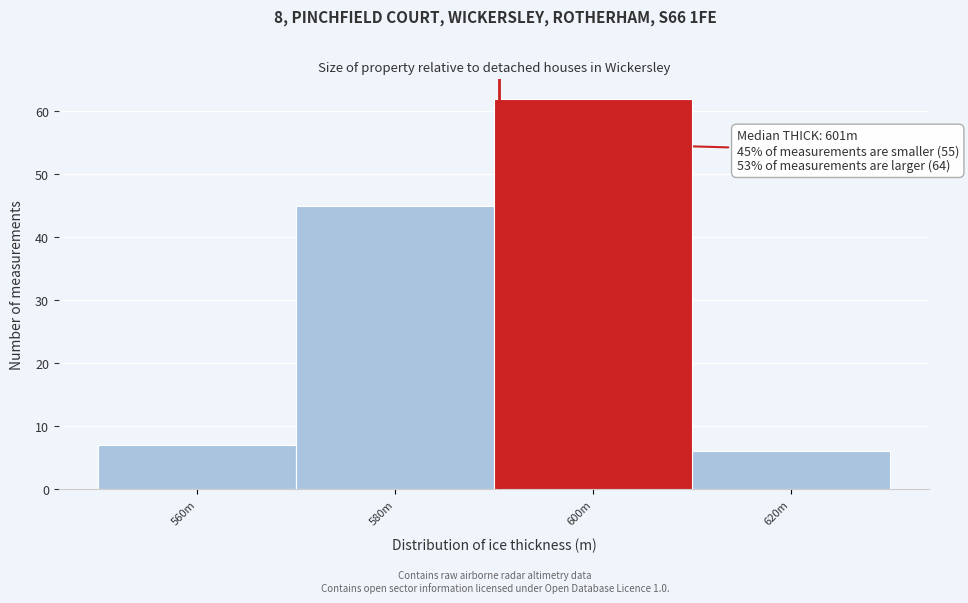

Reading right to left, list all the values displayed in this chart.

6	62	45	7